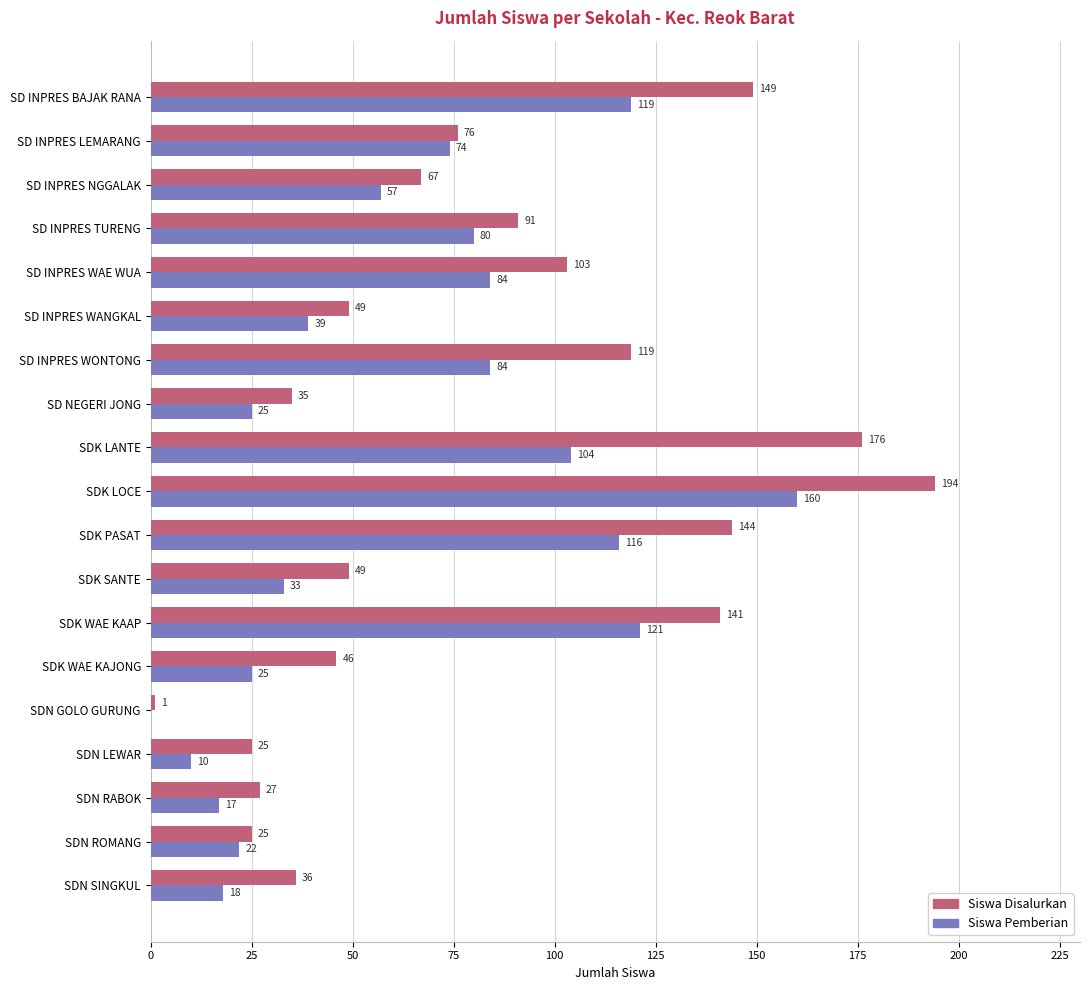

Which series has the largest total across all categories?

Siswa Disalurkan